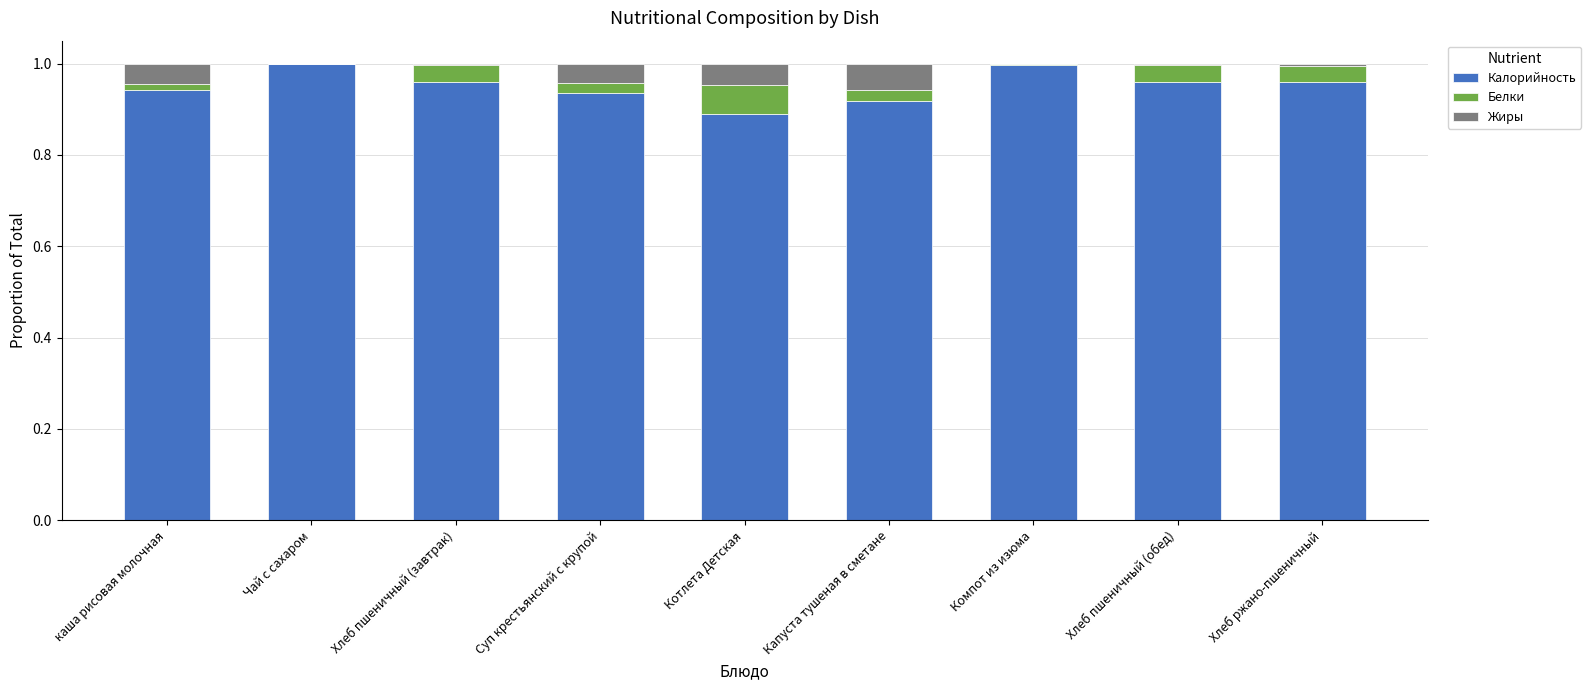

The Калорийность series shows 1.3 at Хлеб пшеничный (обед). True or false?

False